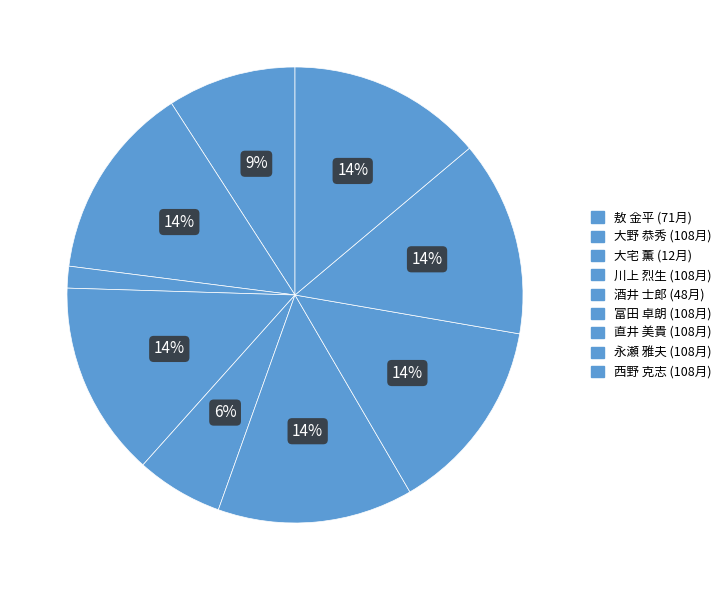

Is 大宅 薫 the majority of the pie?

No